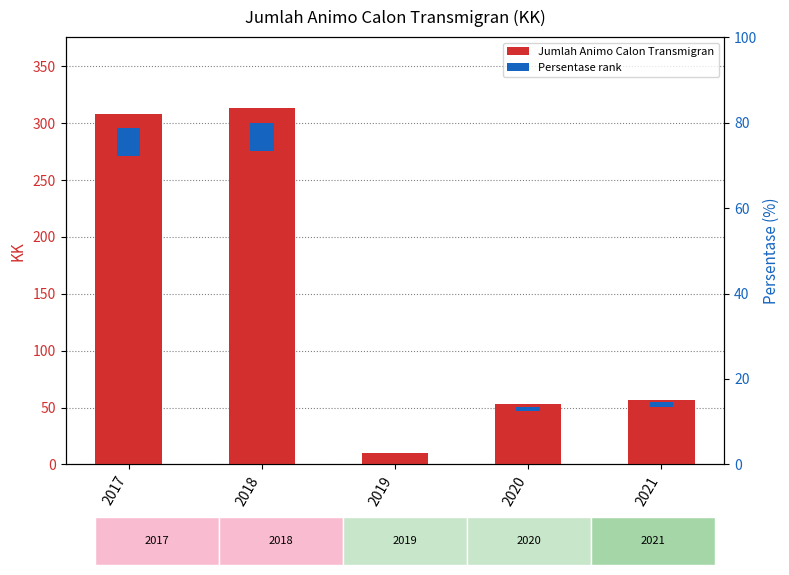

True or false: the data shows 57 at 2021.

True